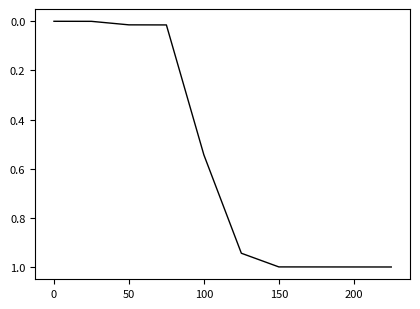

What is the greatest value displayed?

1.0